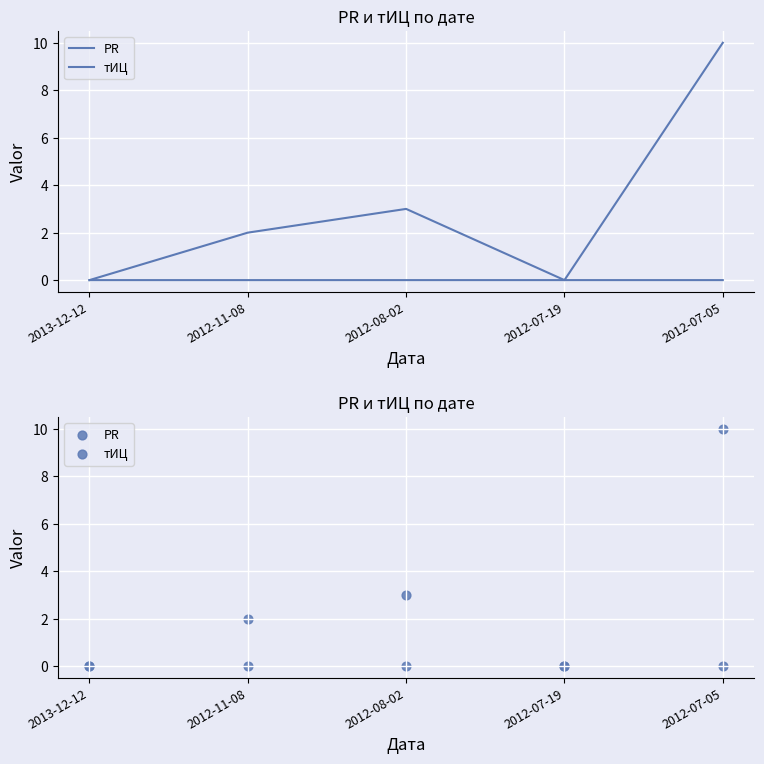

Which series contains the lowest Y value?

PR